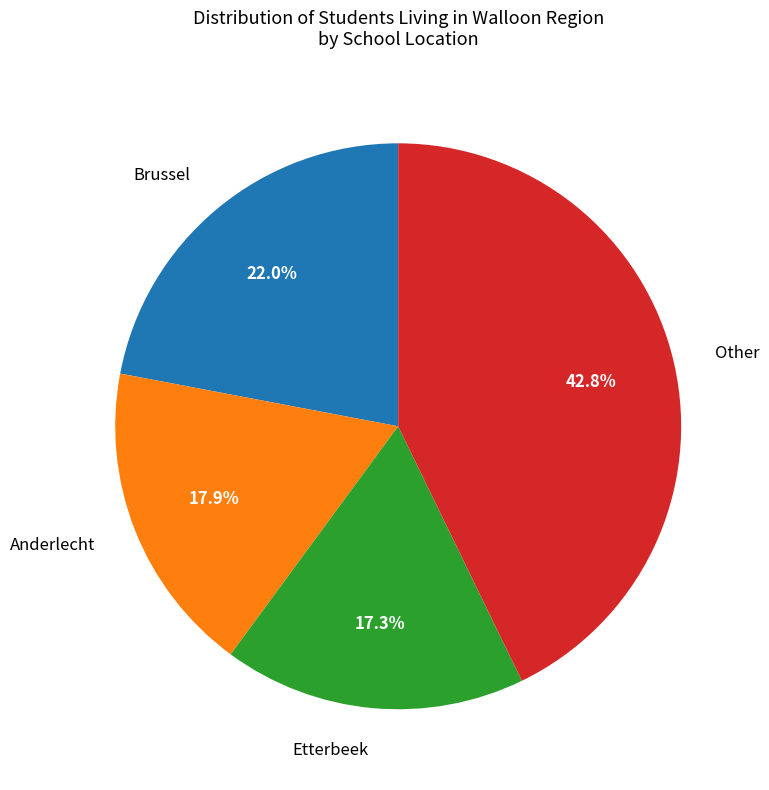

Between Other and Anderlecht, which is larger?

Other